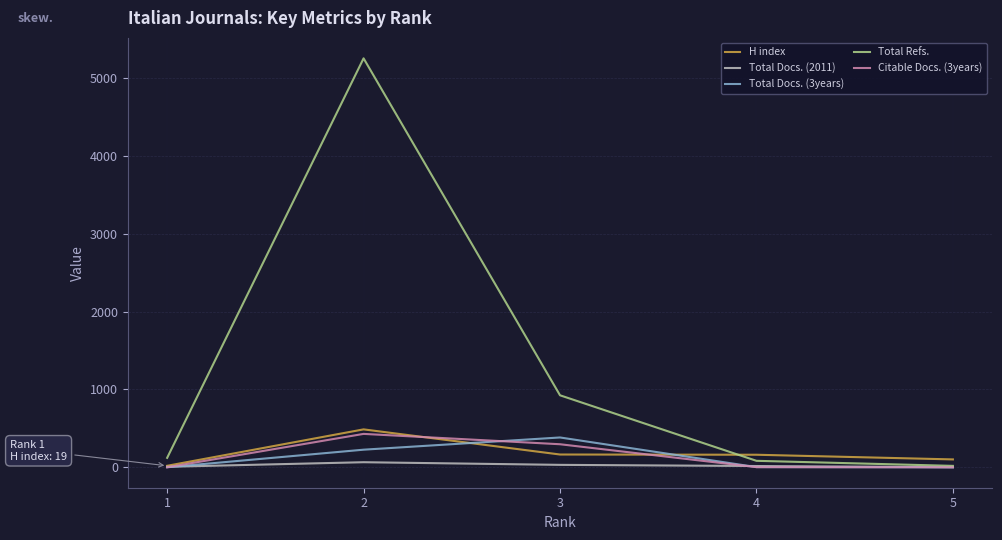

Rank the series at 3 from highest to lowest value.

Total Refs., Total Docs. (3years), Citable Docs. (3years), H index, Total Docs. (2011)